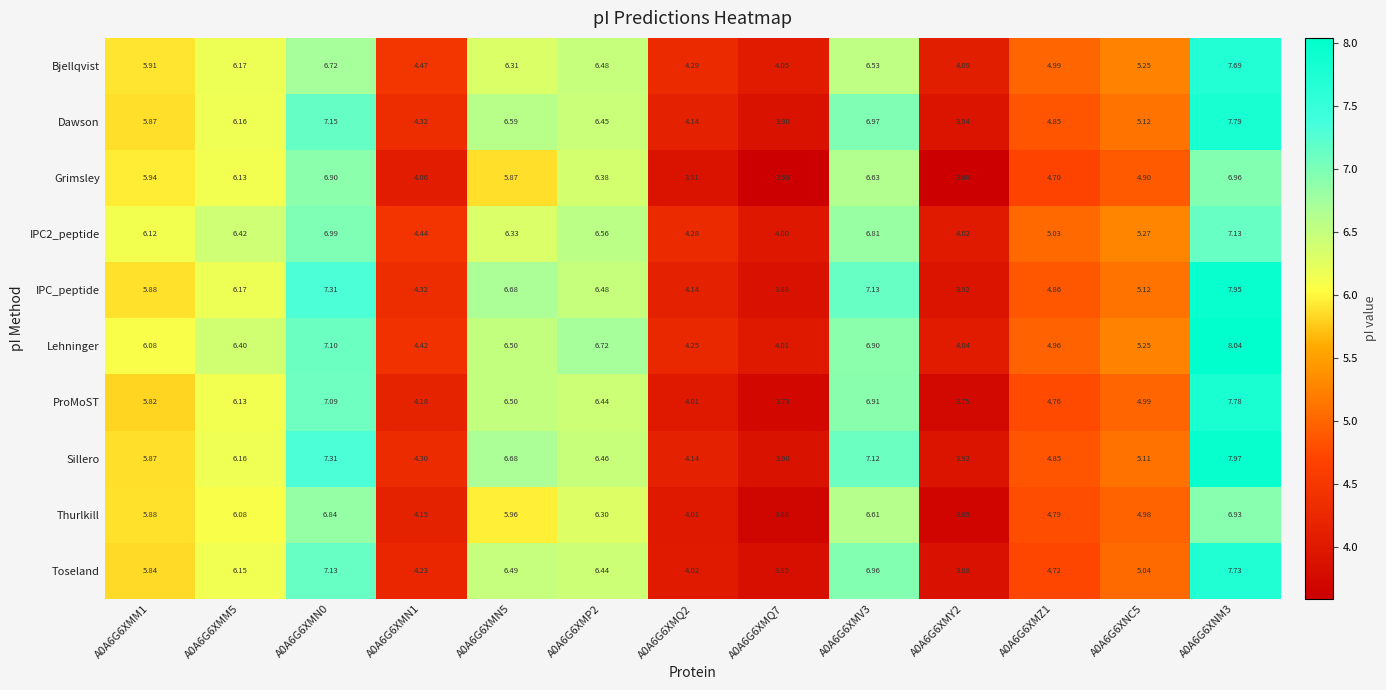

List the series in order of their peak value, lowest first.

Thurlkill, Grimsley, IPC2_peptide, Bjellqvist, Toseland, ProMoST, Dawson, IPC_peptide, Sillero, Lehninger